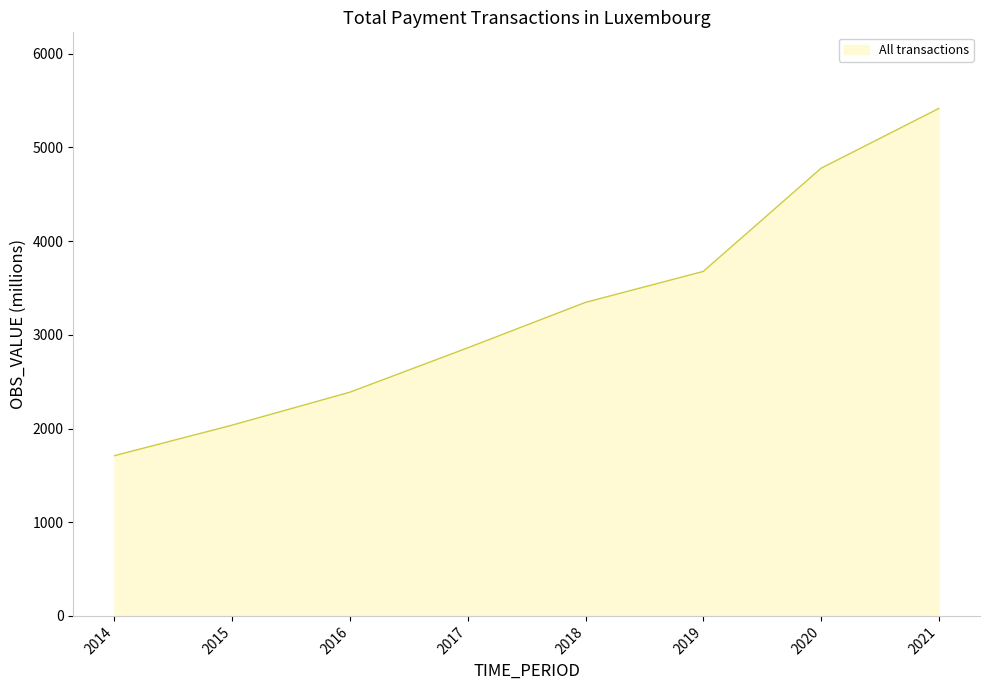

What is the sum of all values?

26214.6